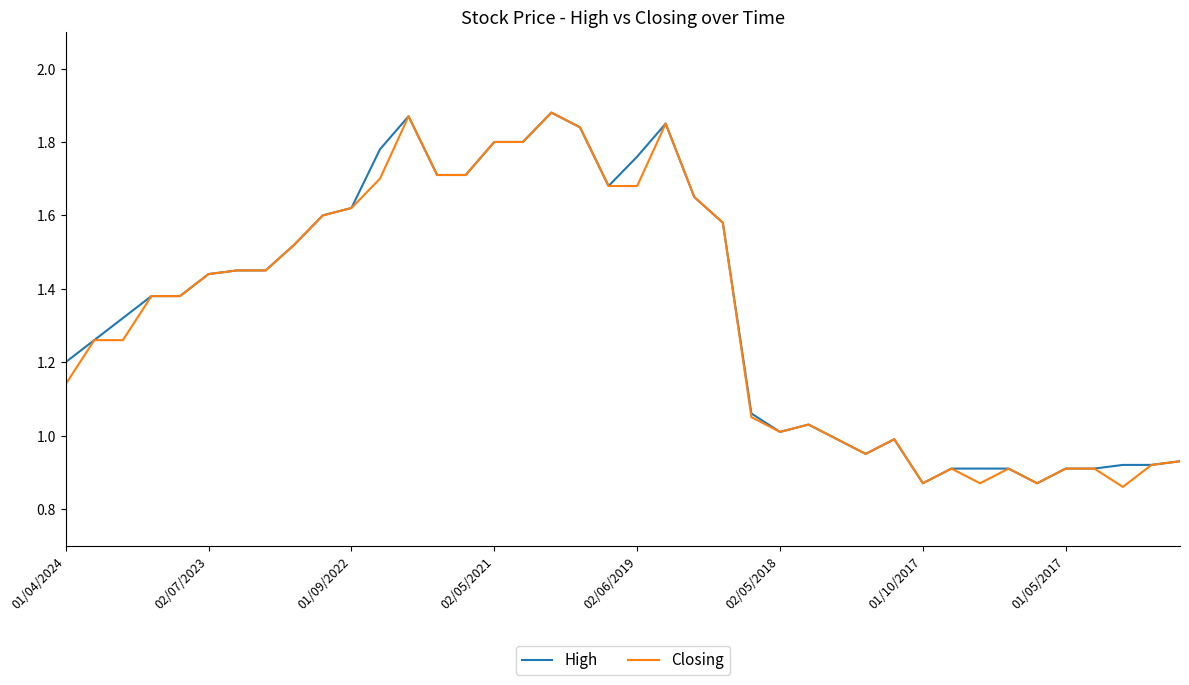

True or false: High and Closing cross at least once.

False